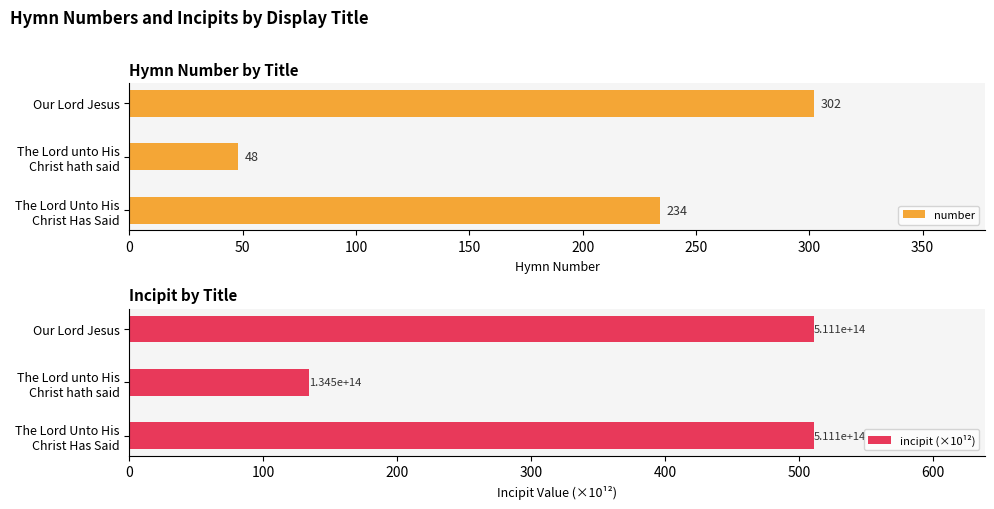

What is the difference between the maximum and minimum values in the number series?

254